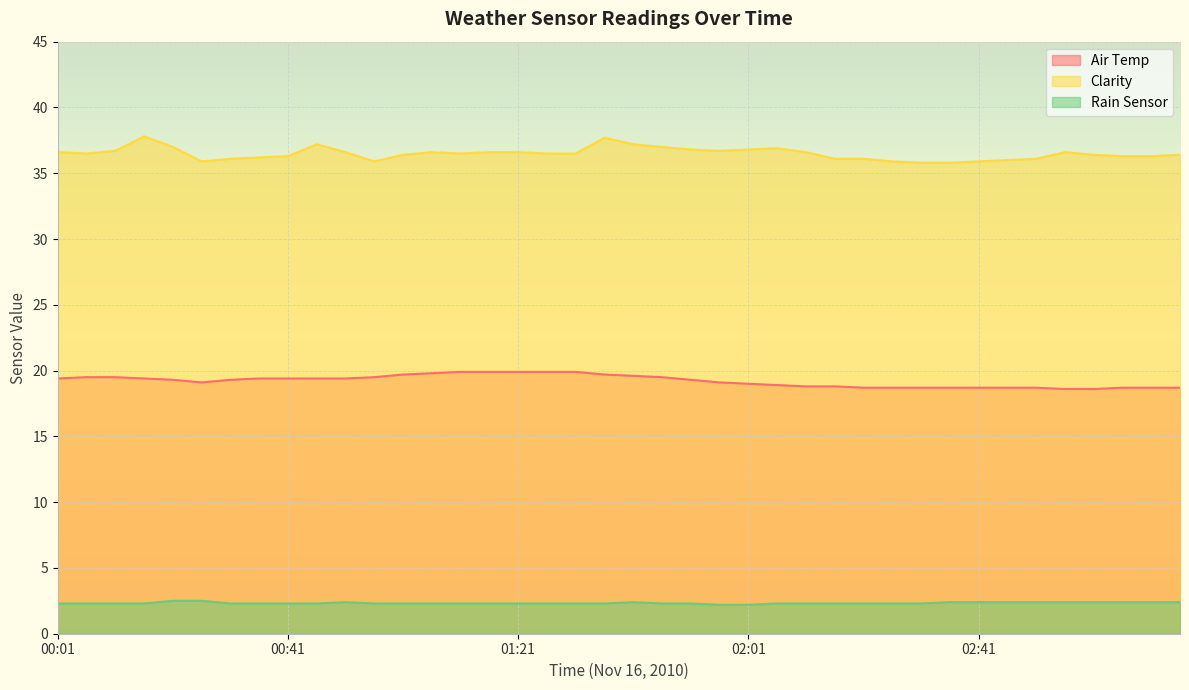

At which label does Rain Sensor reach its peak?

00:21